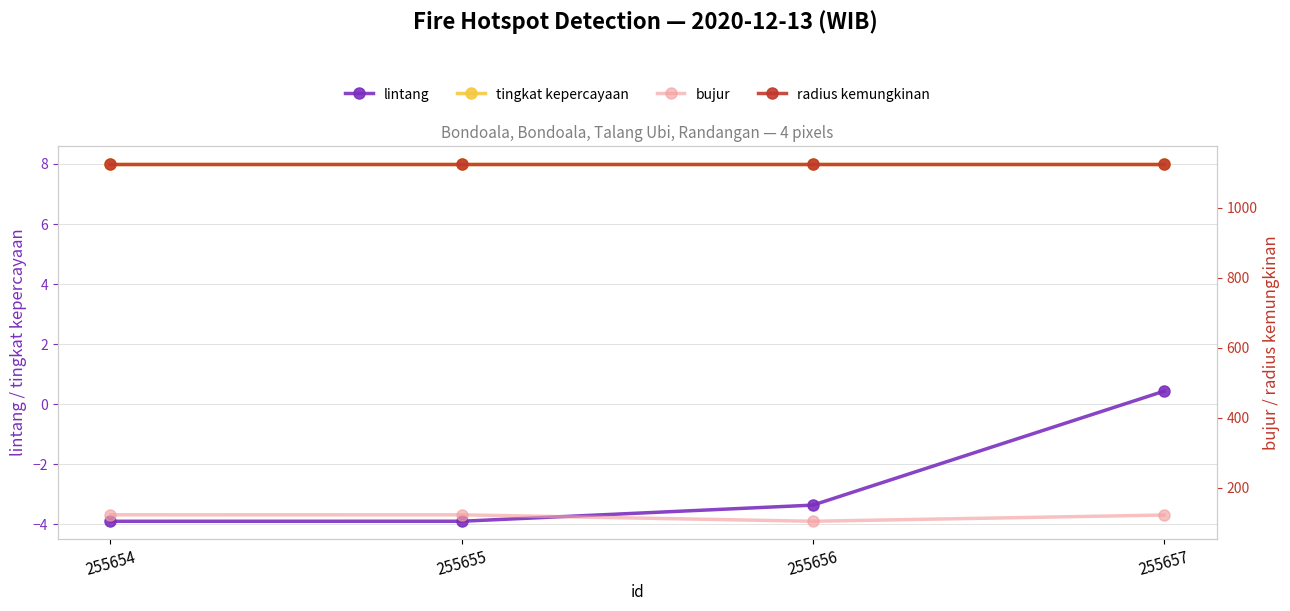

What is the maximum value for lintang?

0.4